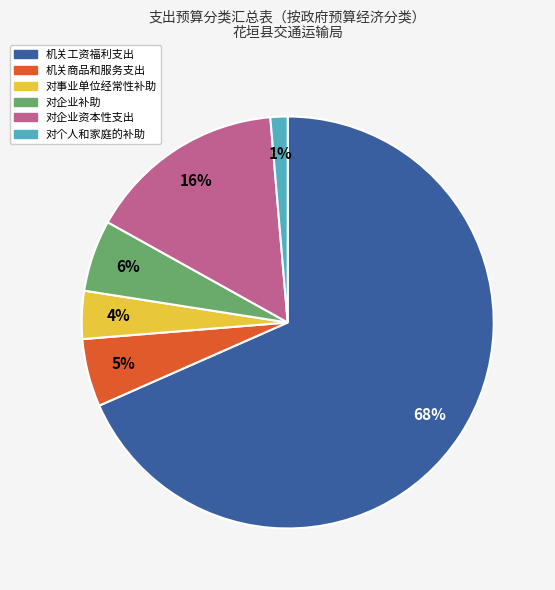

Does 对事业单位经常性补助 account for over 50% of the chart?

No